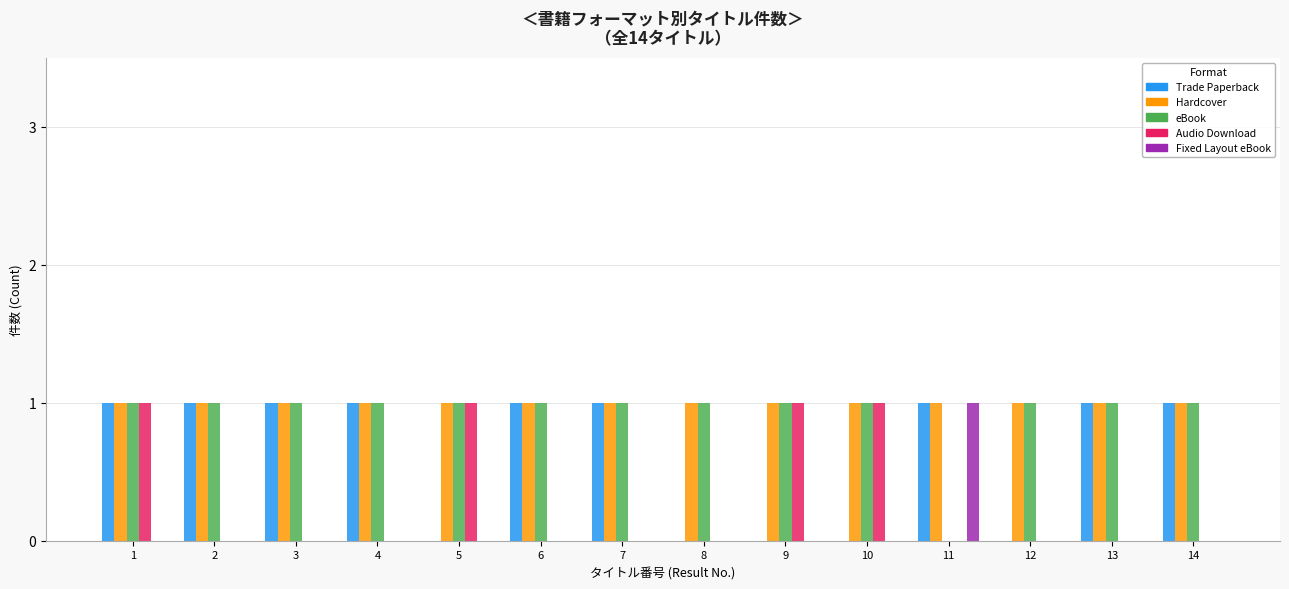

Is it true that Trade Paperback equals 0 at 12?

True